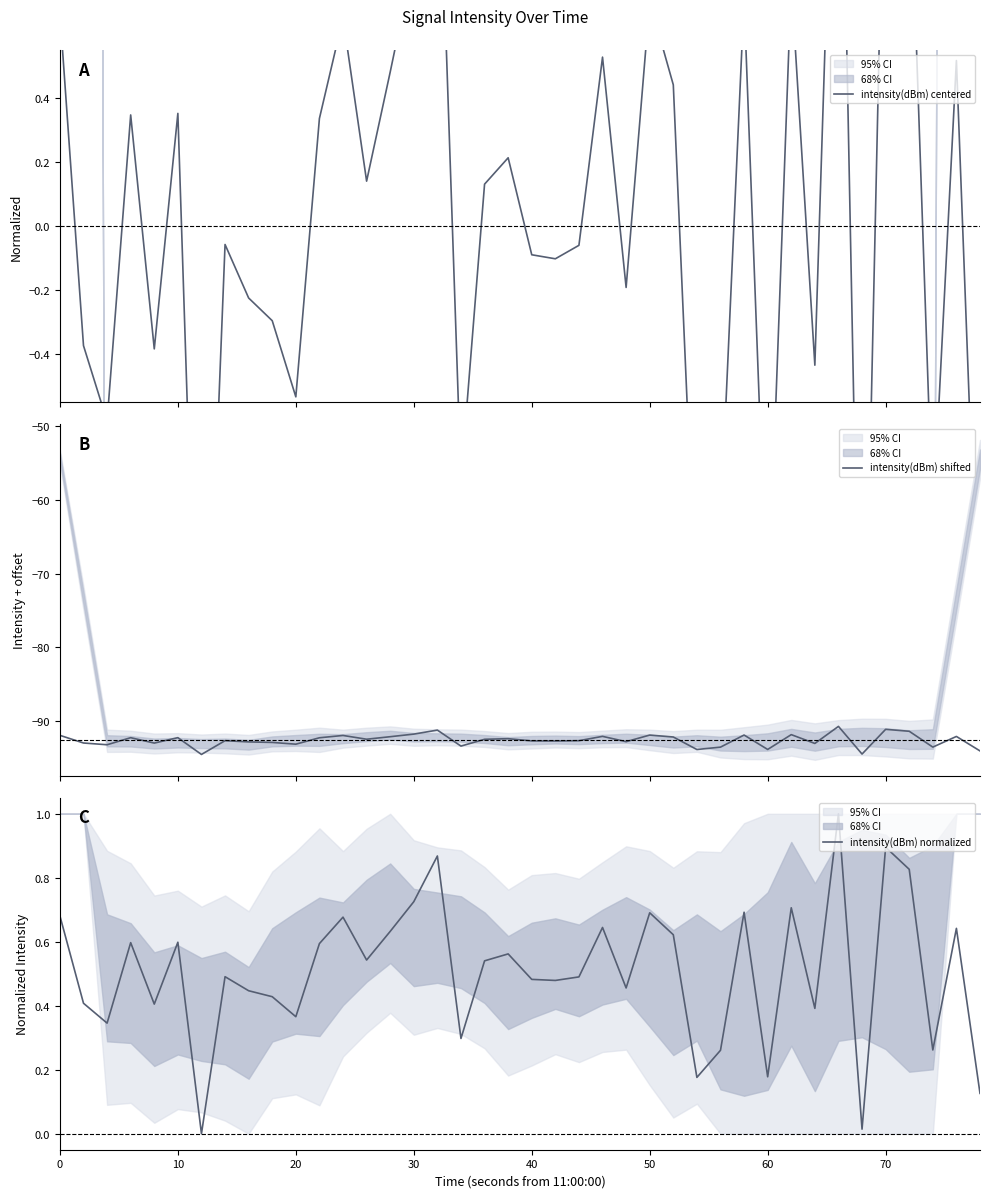

What is the highest value of the intensity(dBm) normalized series?

1.0